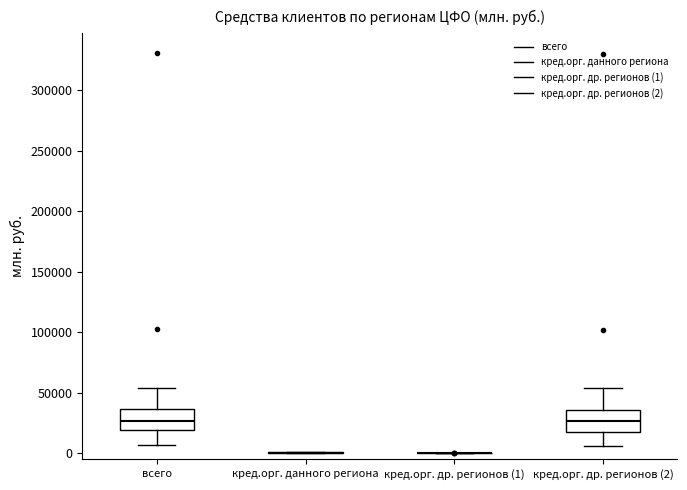

Where does the lower whisker of the box for всего end on the y-axis? The values are not printed on the chart, so give them approximately, as read against the axis.

5000